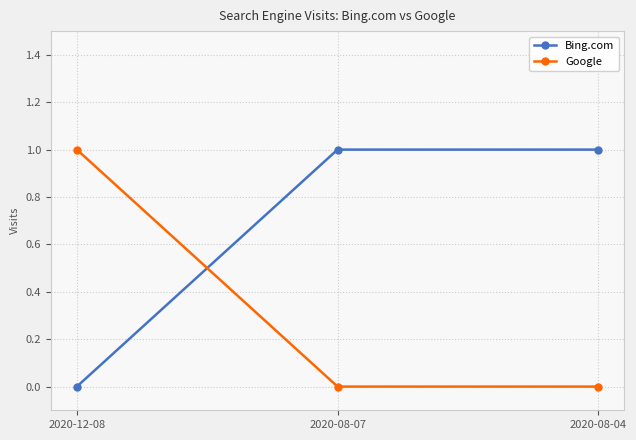

Reading right to left, transcribe all the data shown in this chart.

Bing.com: 2020-08-04=1	2020-08-07=1	2020-12-08=0
Google: 2020-08-04=0	2020-08-07=0	2020-12-08=1